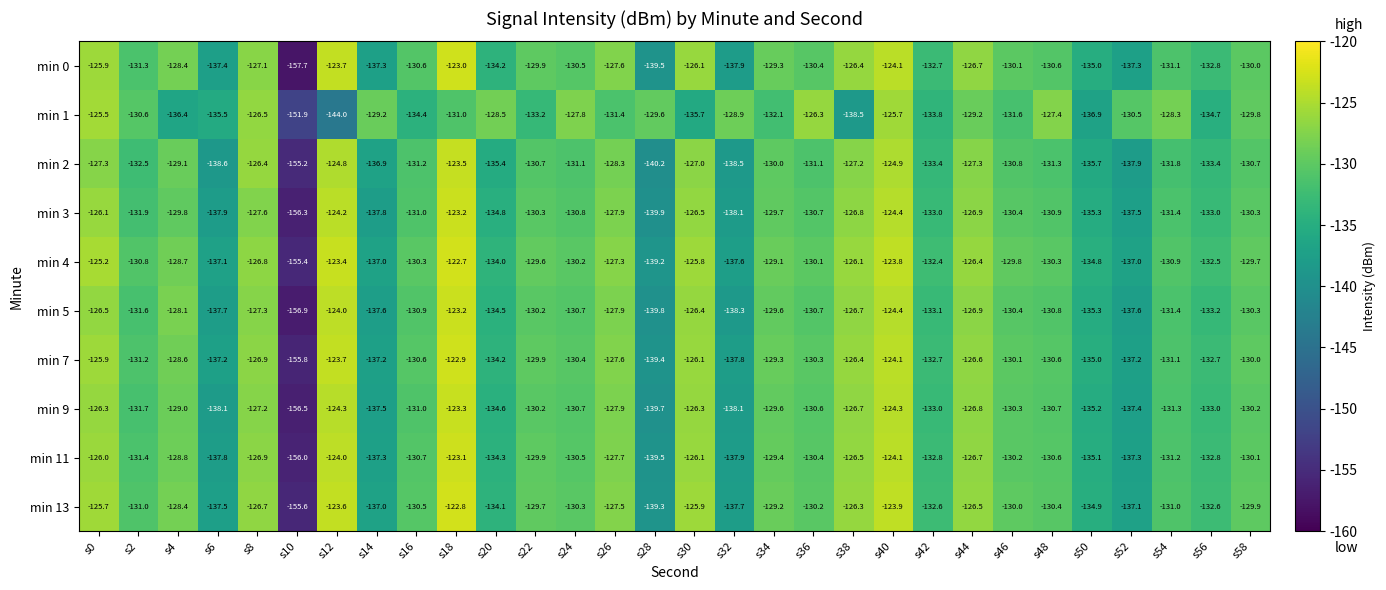

True or false: min 2 has a value of -37.5 at s52.

False